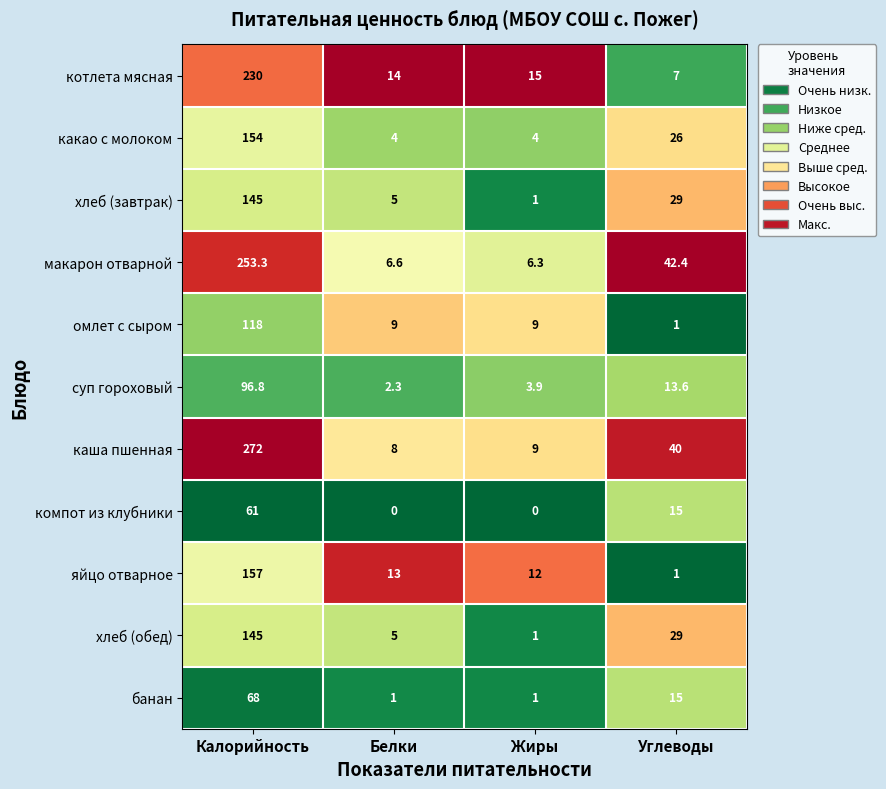

Count the number of categories in the chart.

4